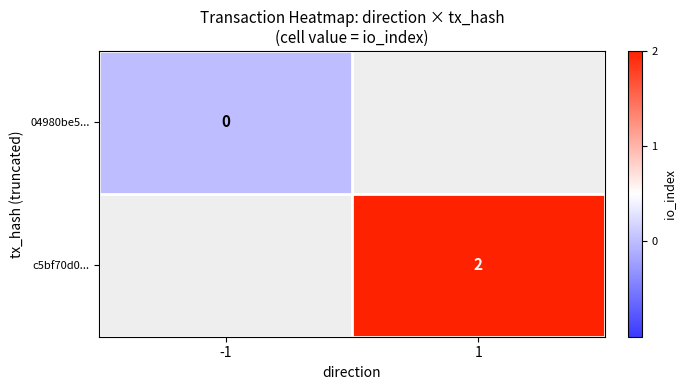

True or false: c5bf70d0... has a value of 1 at 1.

False